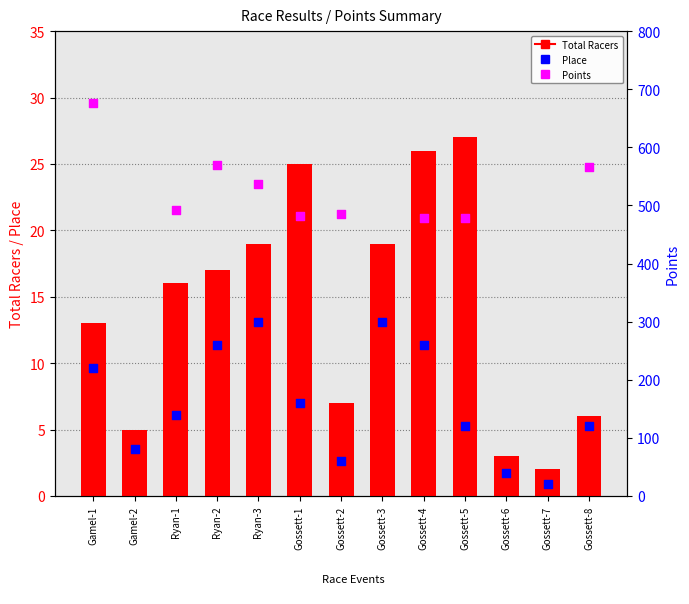

Which series has the largest total across all categories?

Place